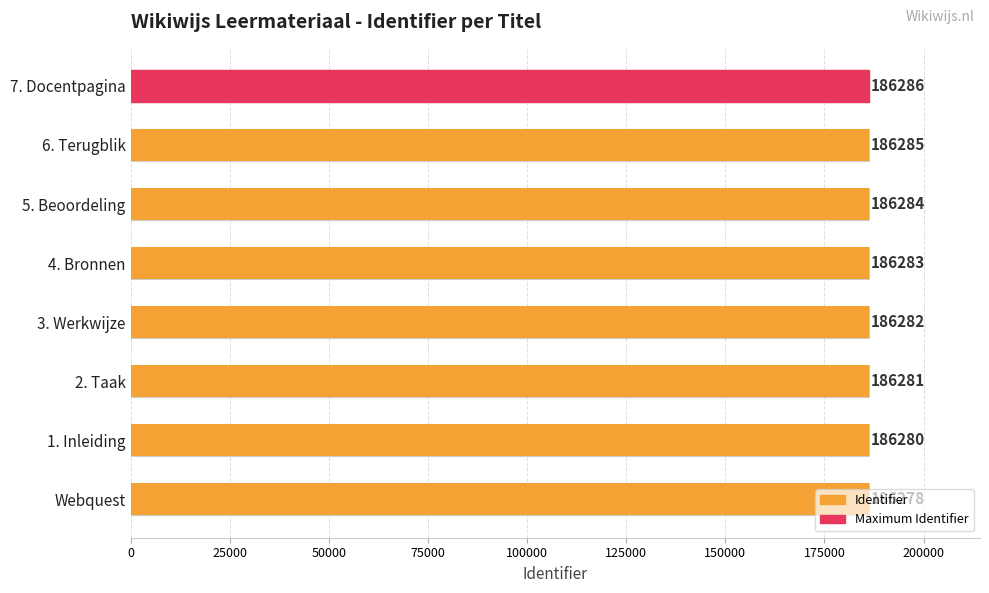

Is it true that the value at Webquest is 49261?

False